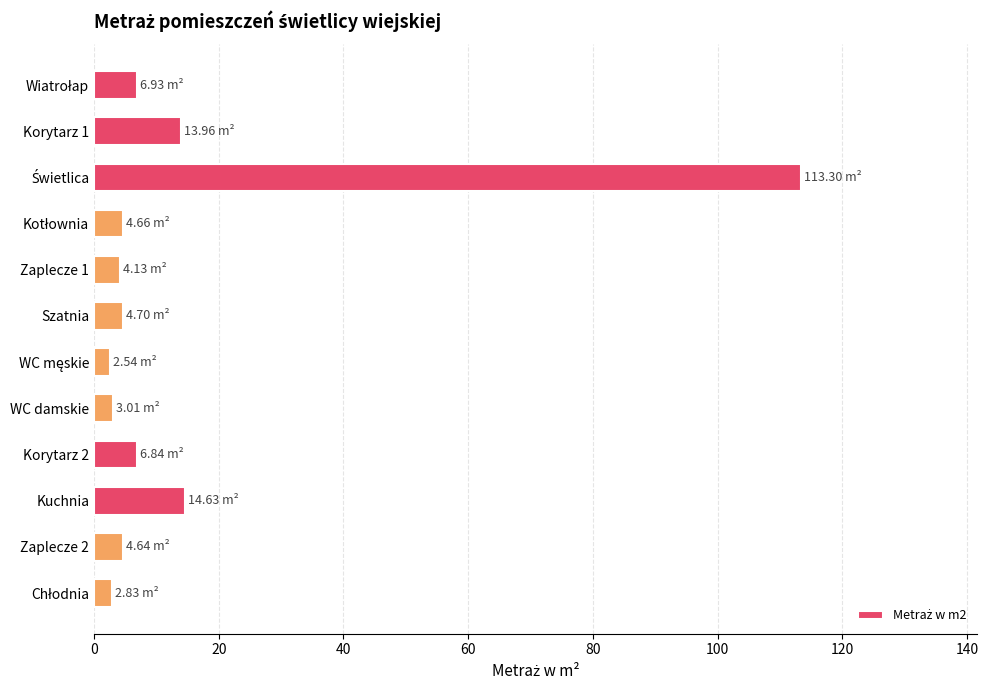

How many distinct data groups are displayed?

1